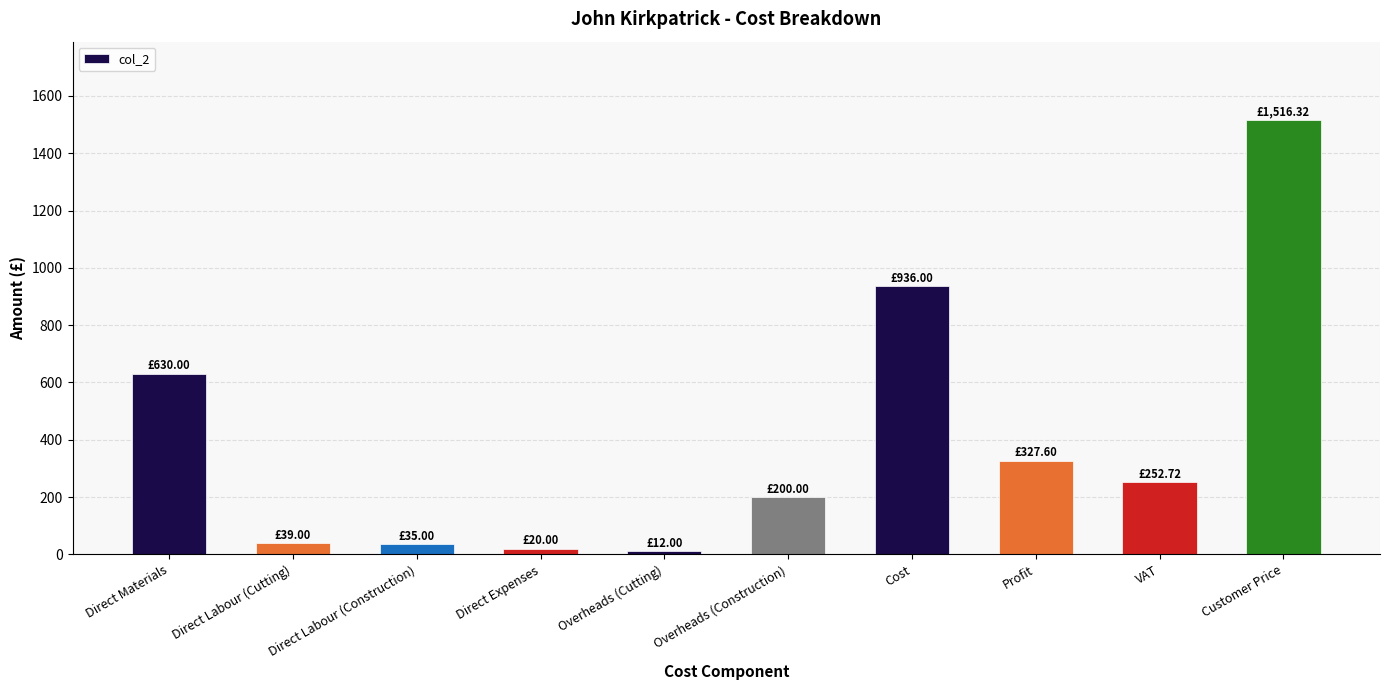

At which category does the chart reach its peak across all series?

Customer Price